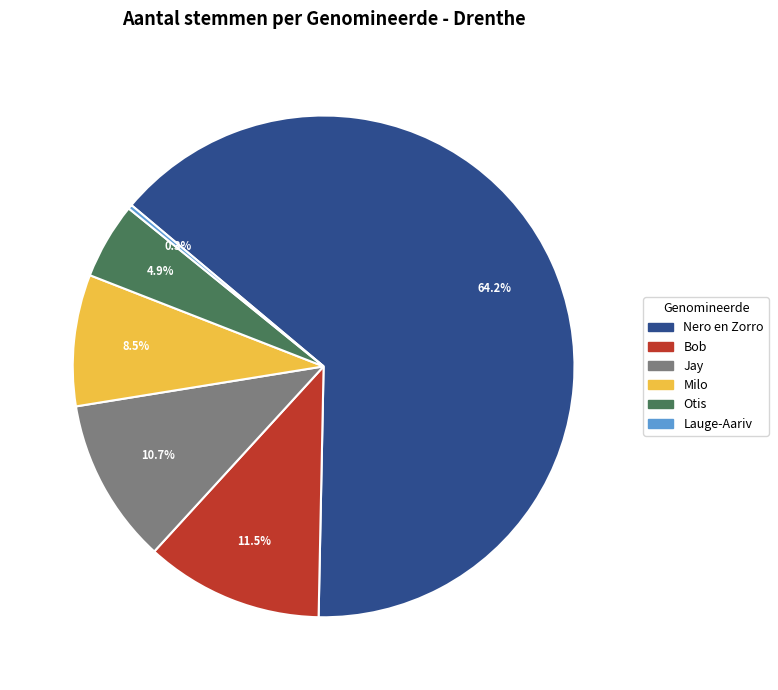

Which slice represents more than half of the pie?

Nero en Zorro